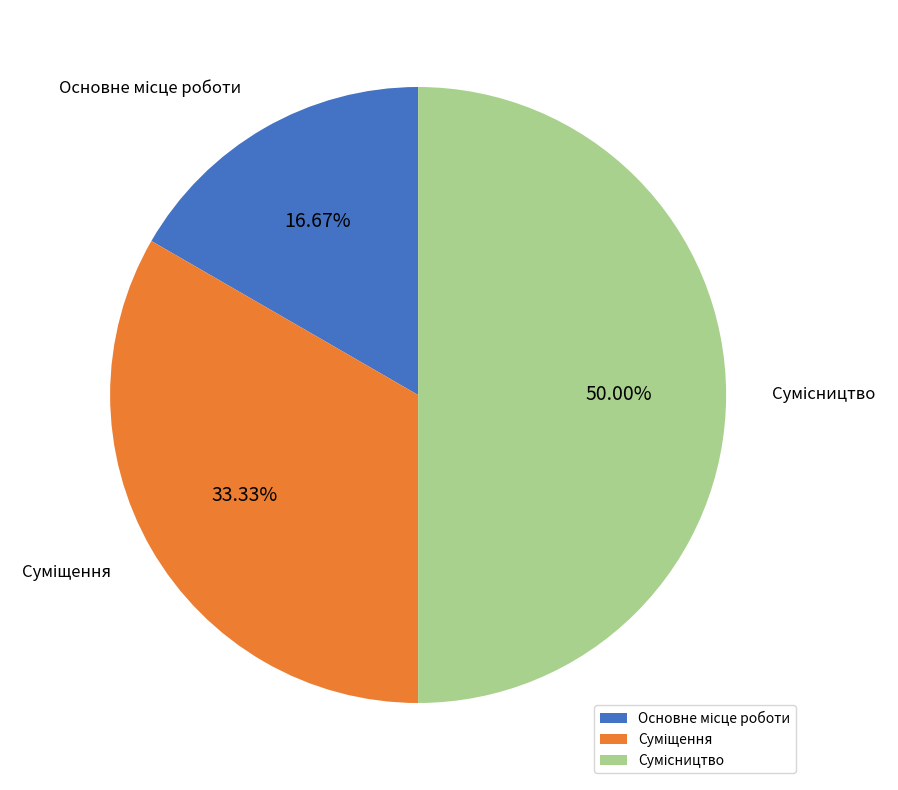

How many slices are in this pie chart?

3